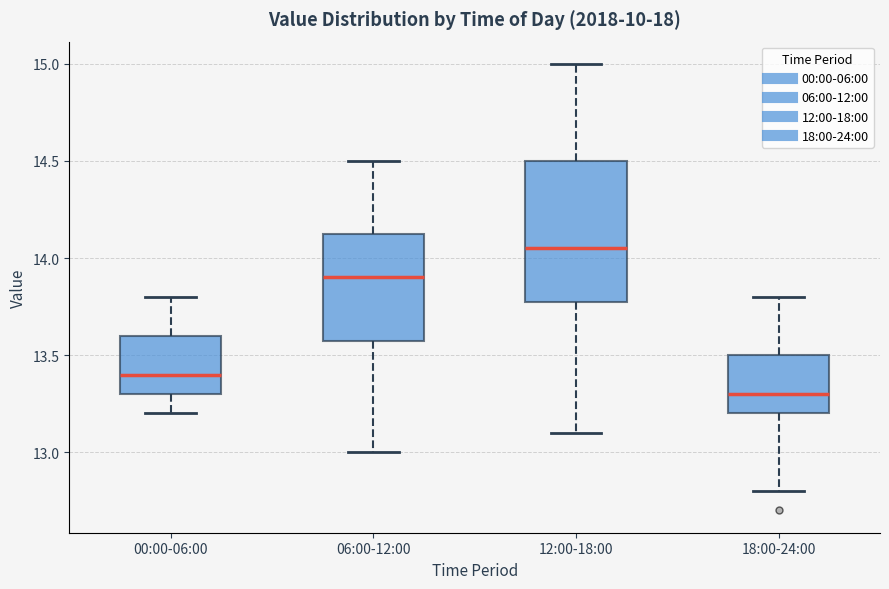

Which box has the highest median line?

12:00-18:00